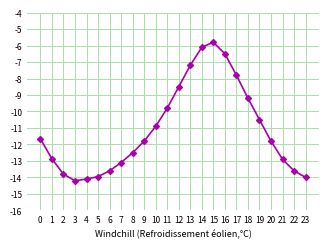

The chart shows a value of -21.1 at 6. True or false?

False